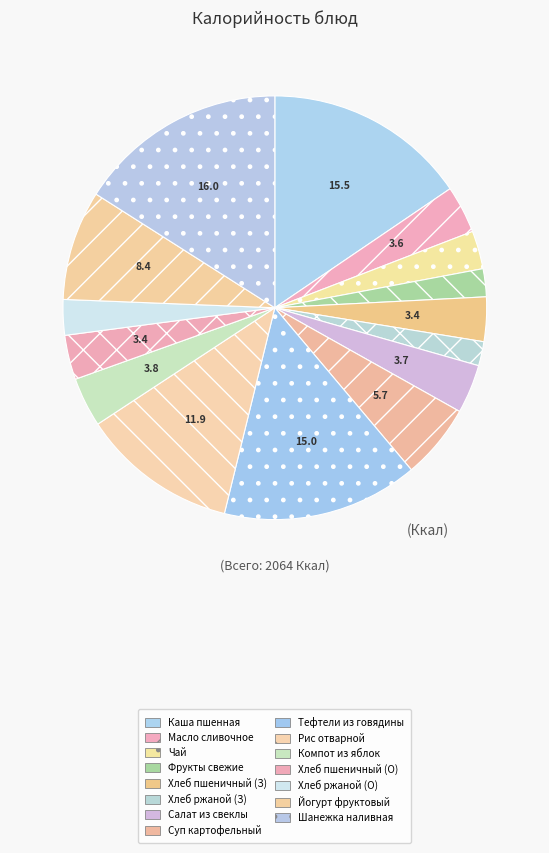

Rank the categories by value from highest to lowest.

ШАНЕЖКА НАЛИВНАЯ, КАША ПШЕННАЯ ВЯЗКАЯ С МАСЛОМ, ТЕФТЕЛИ ИЗ ГОВЯДИНЫ С РИСОМ, РИС ОТВАРНОЙ, ЙОГУРТ ФРУКТОВЫЙ, СУП КАРТОФЕЛЬНЫЙ С МАКАРОННЫМИ ИЗДЕЛИЯМИ, КОМПОТ ИЗ ЯБЛОК, САЛАТ ИЗ СВЕКЛЫ С ЧЕСНОКОМ, МАСЛО СЛИВОЧНОЕ ПОРЦ., ХЛЕБ ПШЕНИЧНЫЙ (Завтрак), ХЛЕБ ПШЕНИЧНЫЙ (Обед), ЧАЙ С/С ШК, ХЛЕБ РЖАНОЙ (Обед), ФРУКТЫ СВЕЖИЕ ПОРЦ., ХЛЕБ РЖАНОЙ (Завтрак)